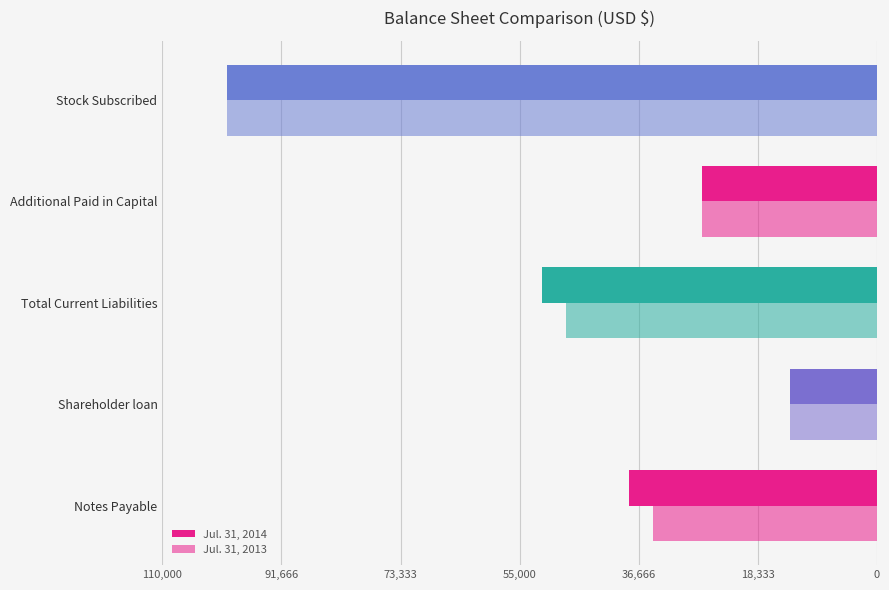

Reading left to right, what are all the values shown in this chart?

Jul. 31, 2014: 38121	13425	51546	27000	100000
Jul. 31, 2013: 34400	13425	47825	27000	100000